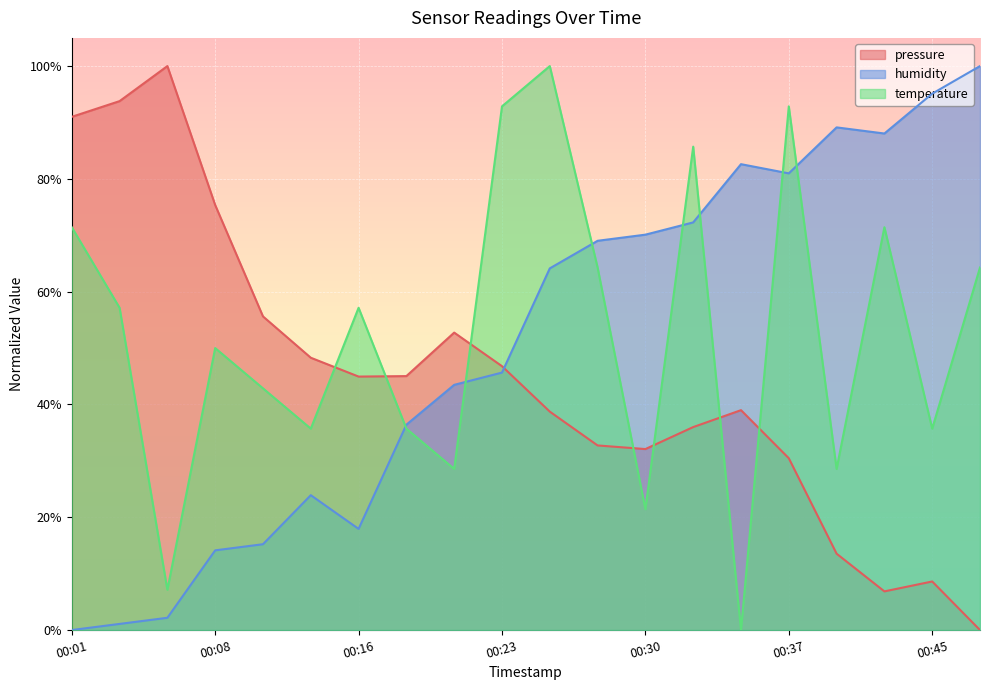

Which series changed the most between 2023-04-07T00:13:45 and 2023-04-07T00:21:01?

humidity